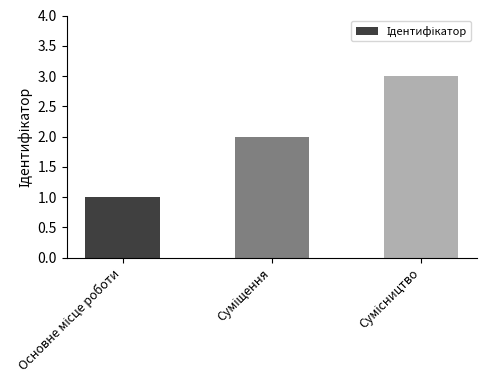

What is the greatest value displayed?

3